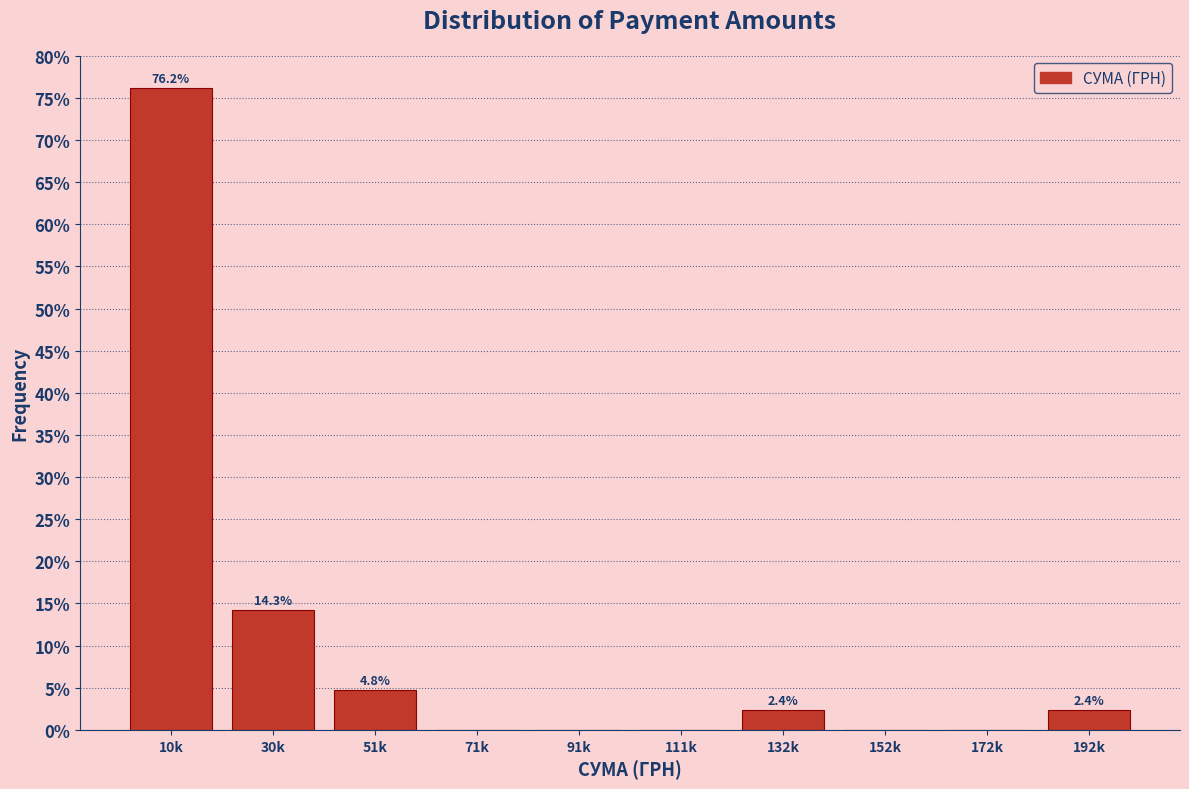

Reading left to right, extract all data points from this chart.

10k=76.2	30k=14.3	51k=4.8	71k=0.0	91k=0.0	111k=0.0	132k=2.4	152k=0.0	172k=0.0	192k=2.4